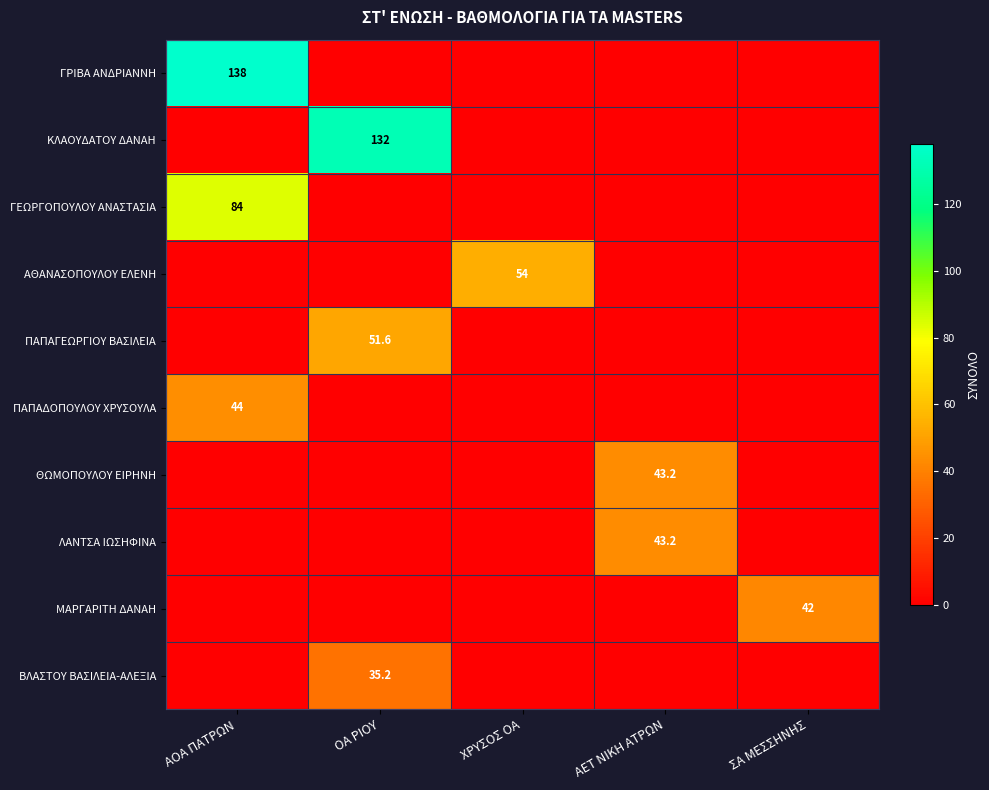

The ΠΑΠΑΔΟΠΟΥΛΟΥ ΧΡΥΣΟΥΛΑ series shows 22.4 at ΑΟΑ ΠΑΤΡΩΝ. True or false?

False